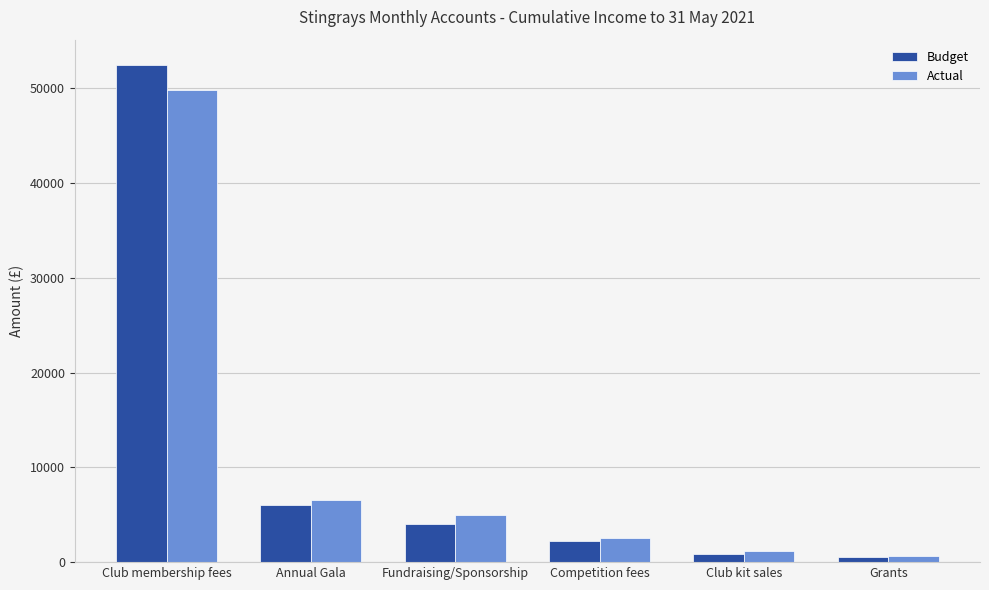

What is the sum of the Budget values at Club kit sales and Fundraising/Sponsorship?

4875